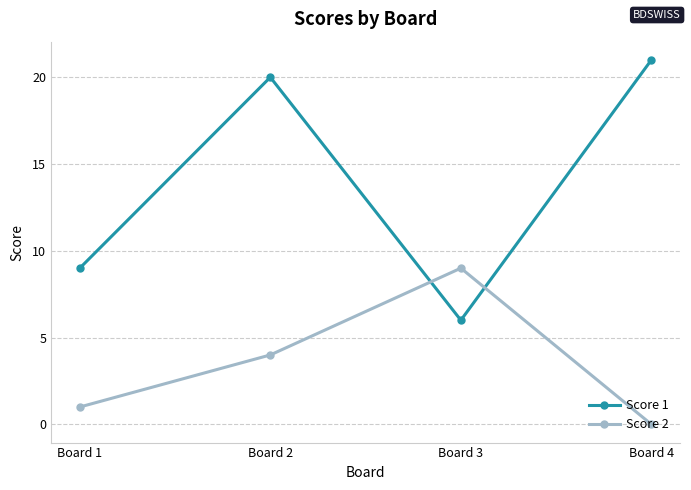

What is the value of the Score 1 point at the 1st from the left?

9